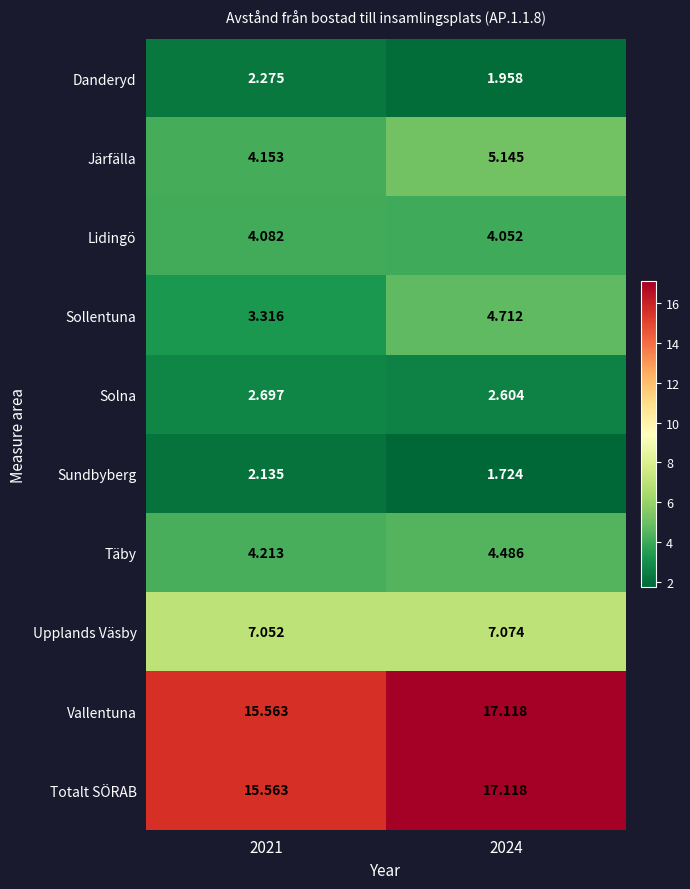

Which label corresponds to the largest value in the chart?

2024